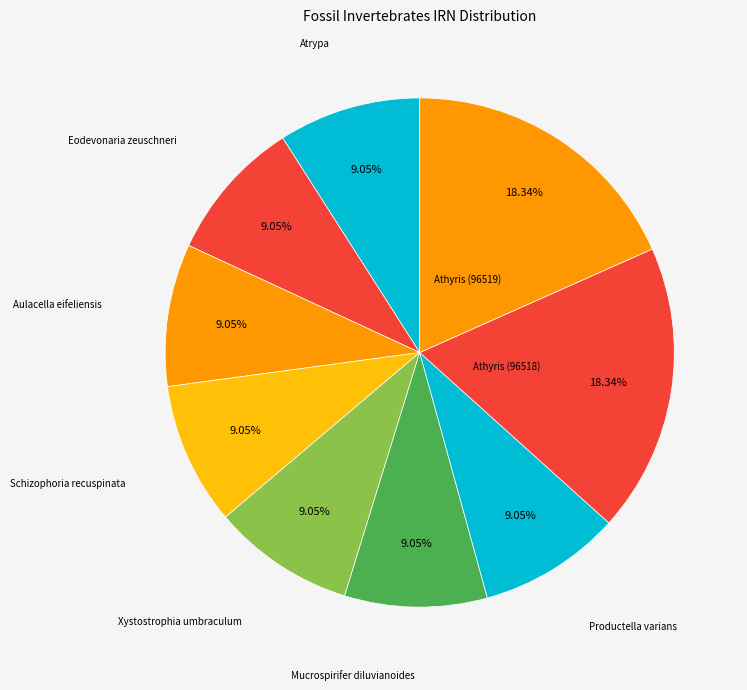

Count the number of slices in the pie.

9